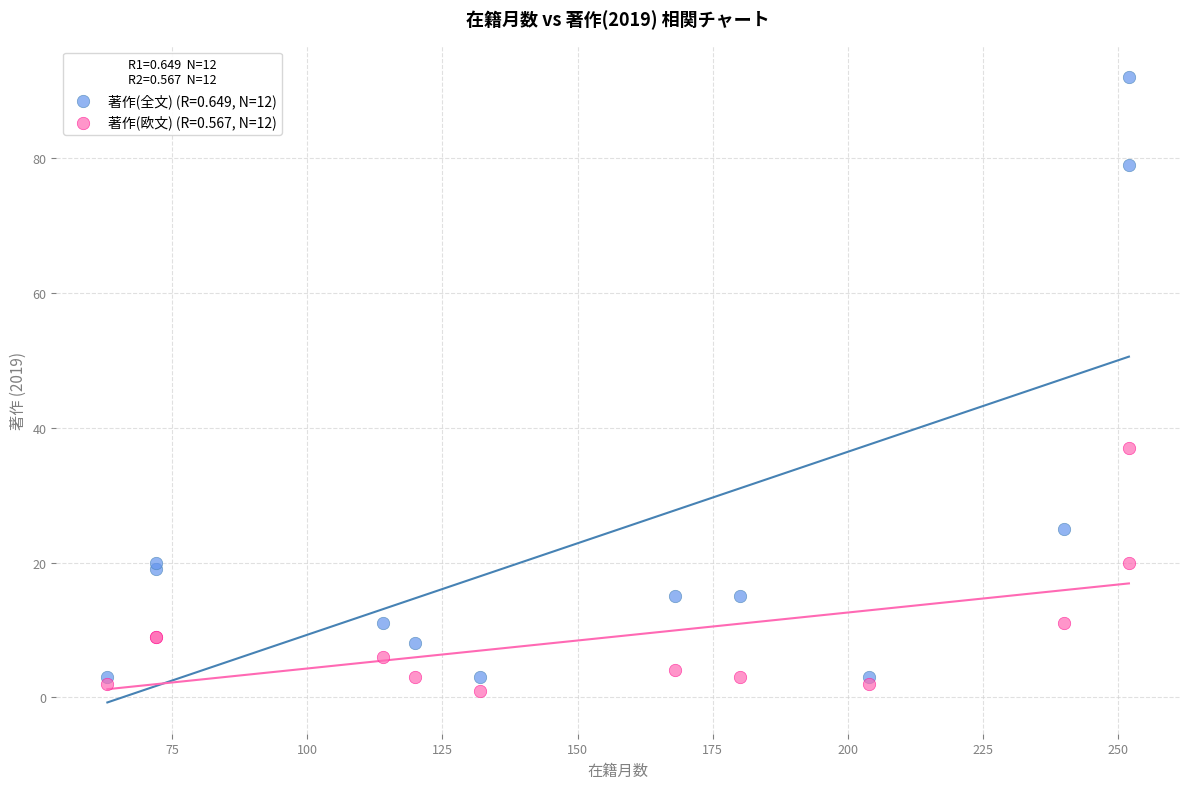

Across all series, what Y value is closest to 46?

37